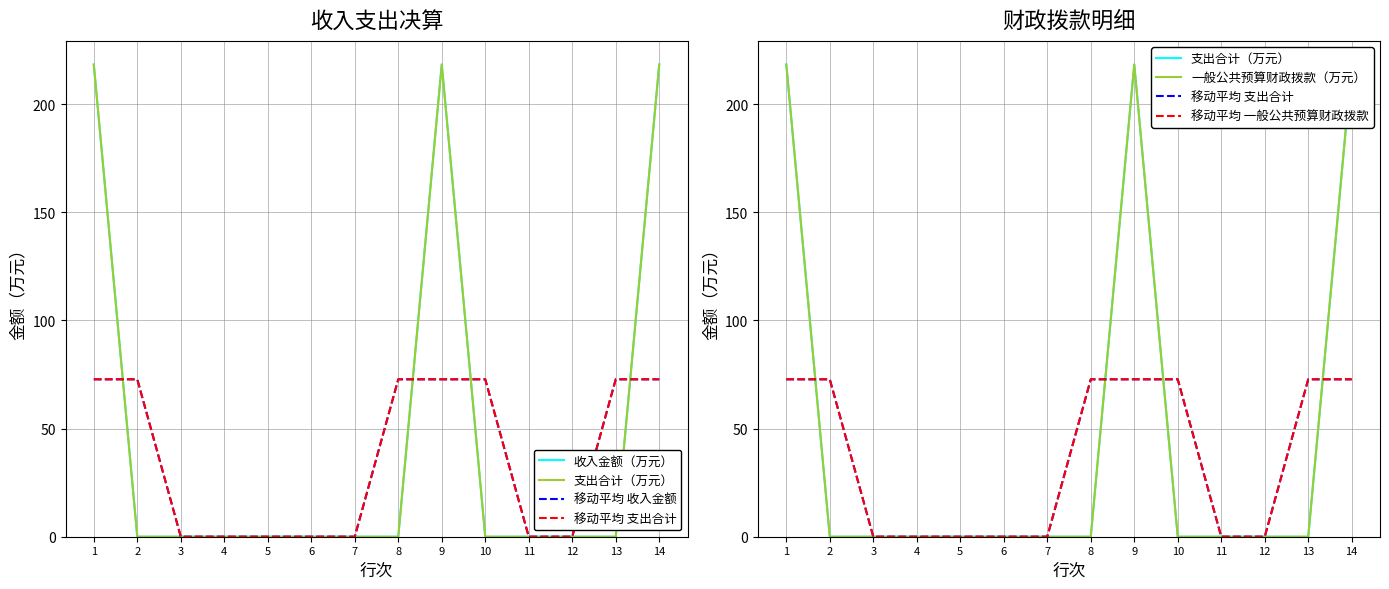

Rank the categories by 一般公共预算财政拨款（万元） value from highest to lowest.

1, 9, 14, 2, 3, 4, 5, 6, 7, 8, 10, 11, 12, 13